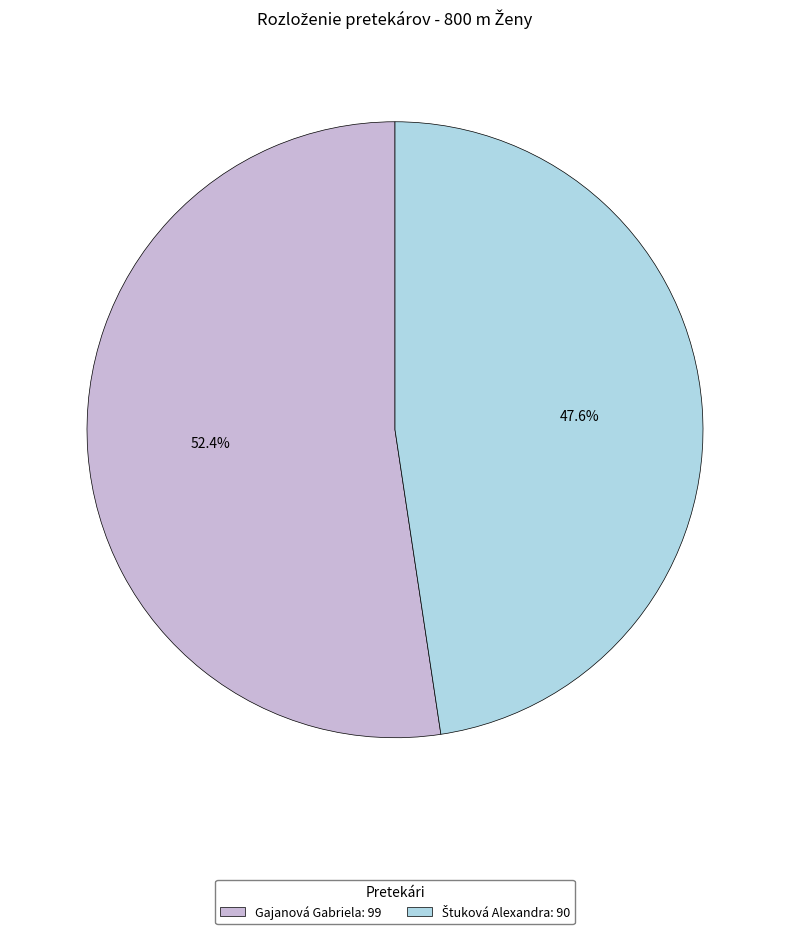

What portion of the pie excludes Gajanová Gabriela: 99?

47.6%